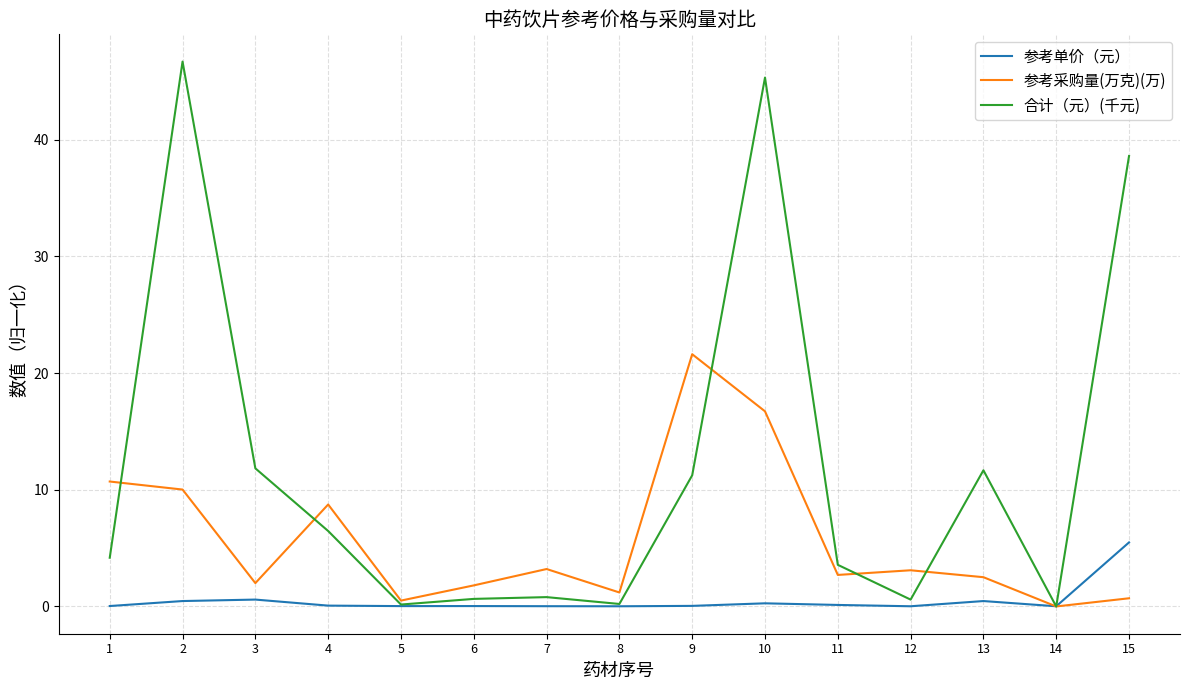

Which series has the largest range (max minus min)?

合计（元）(千元)